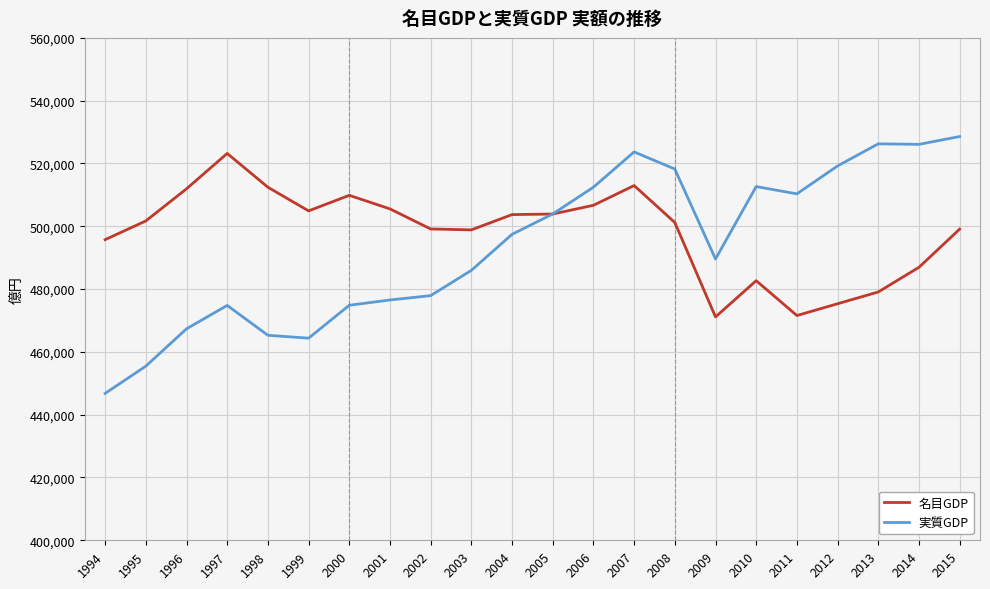

At 2013, list the series in order from largest to smallest.

実質GDP, 名目GDP